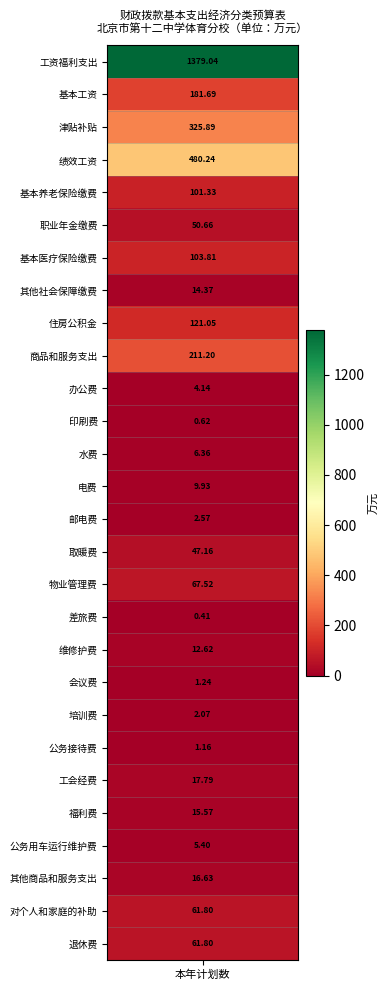

What is the sum of the values at 5 and 20?

52.7